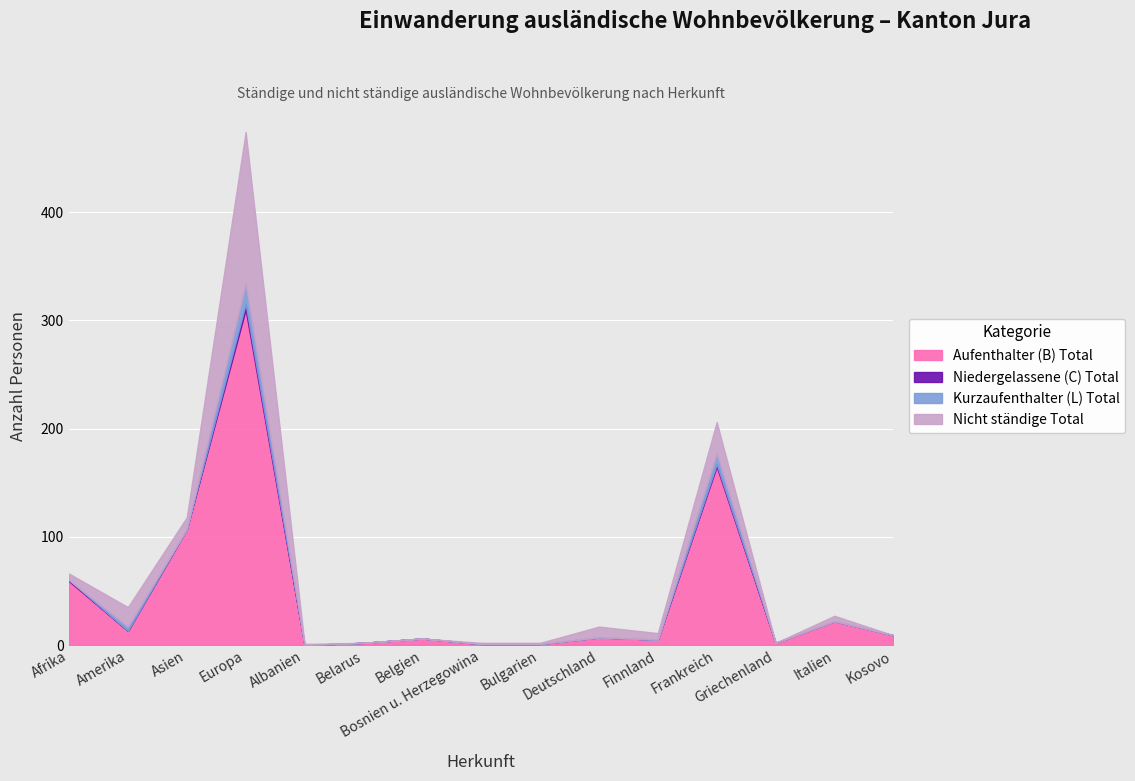

At which label does Aufenthalter (B) Total reach its peak?

Europa